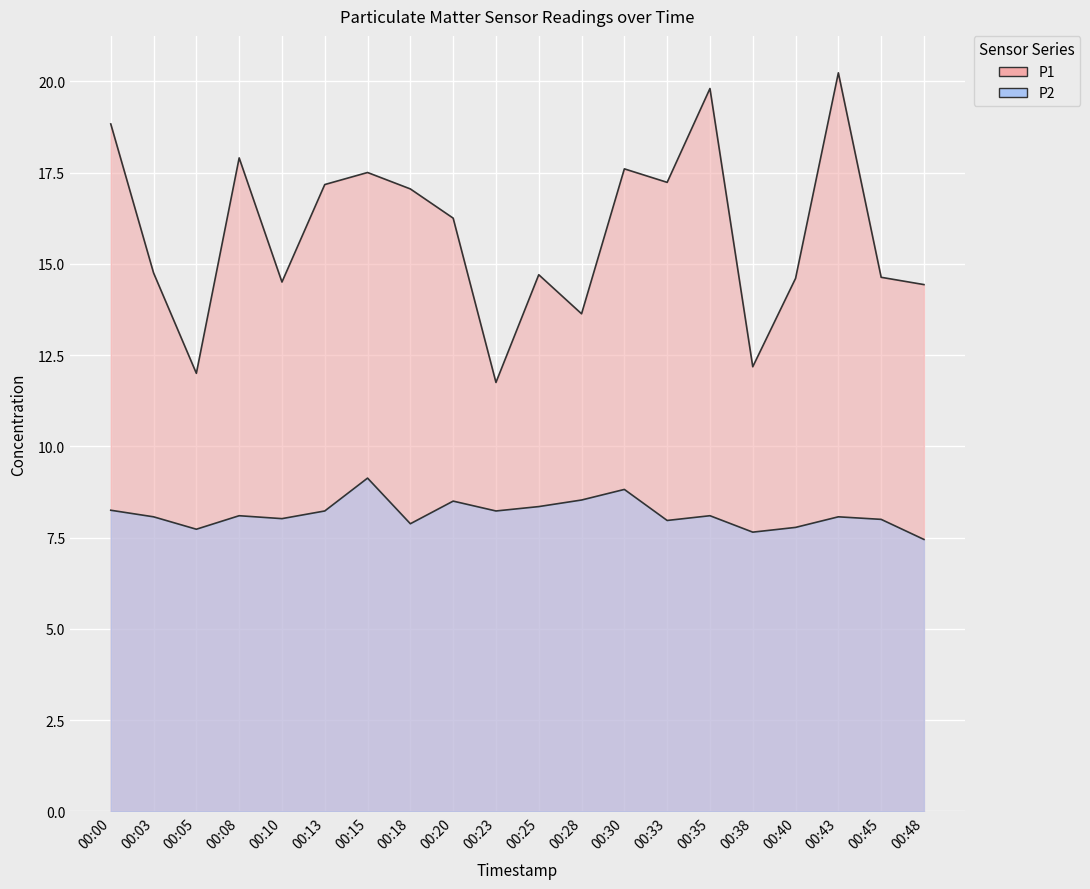

How many lines are shown in the chart?

2